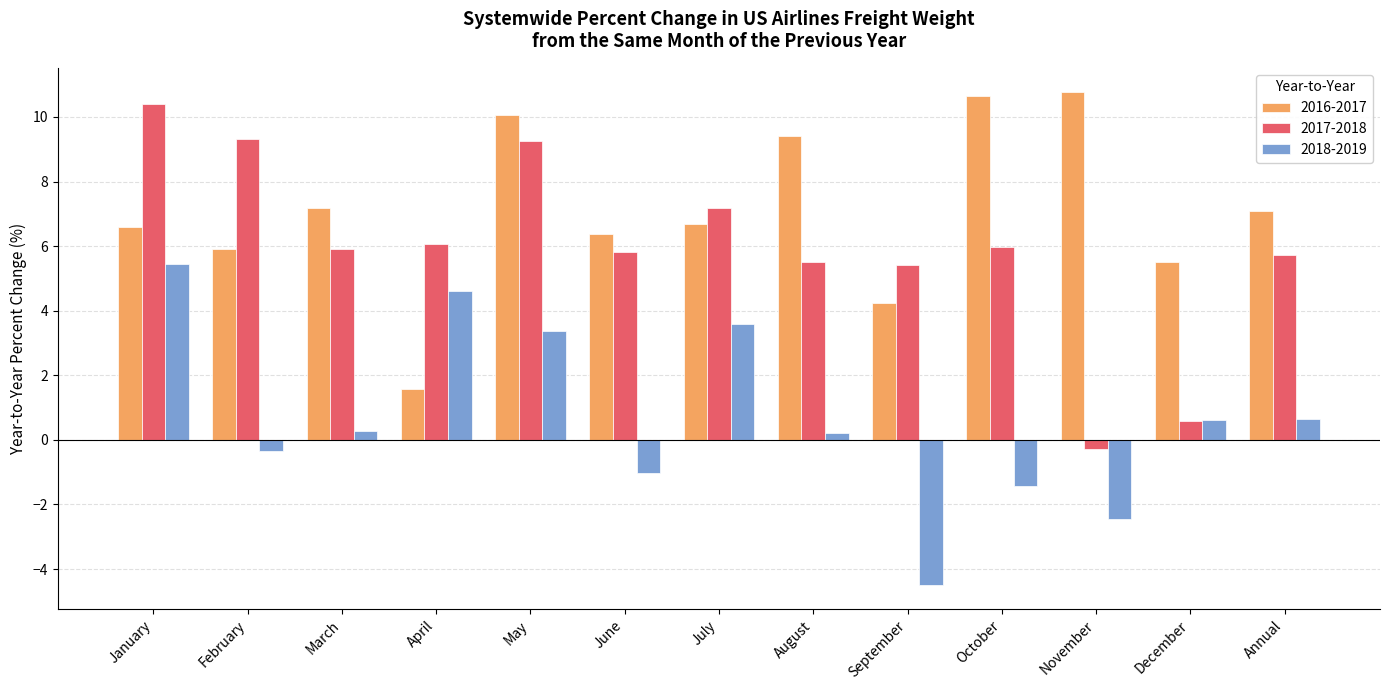

Rank the series by their maximum value, from highest to lowest.

2016-2017, 2017-2018, 2018-2019